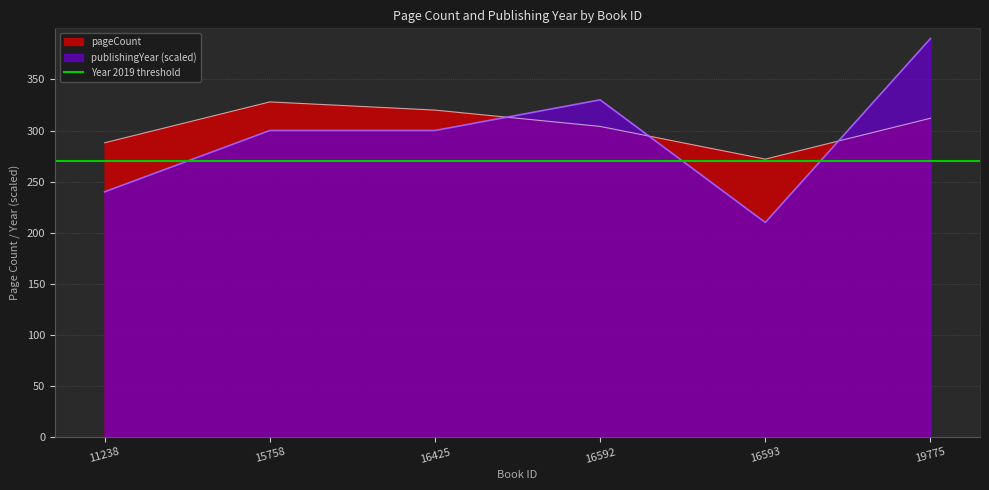

At which category is the sum across all series the highest?

19775